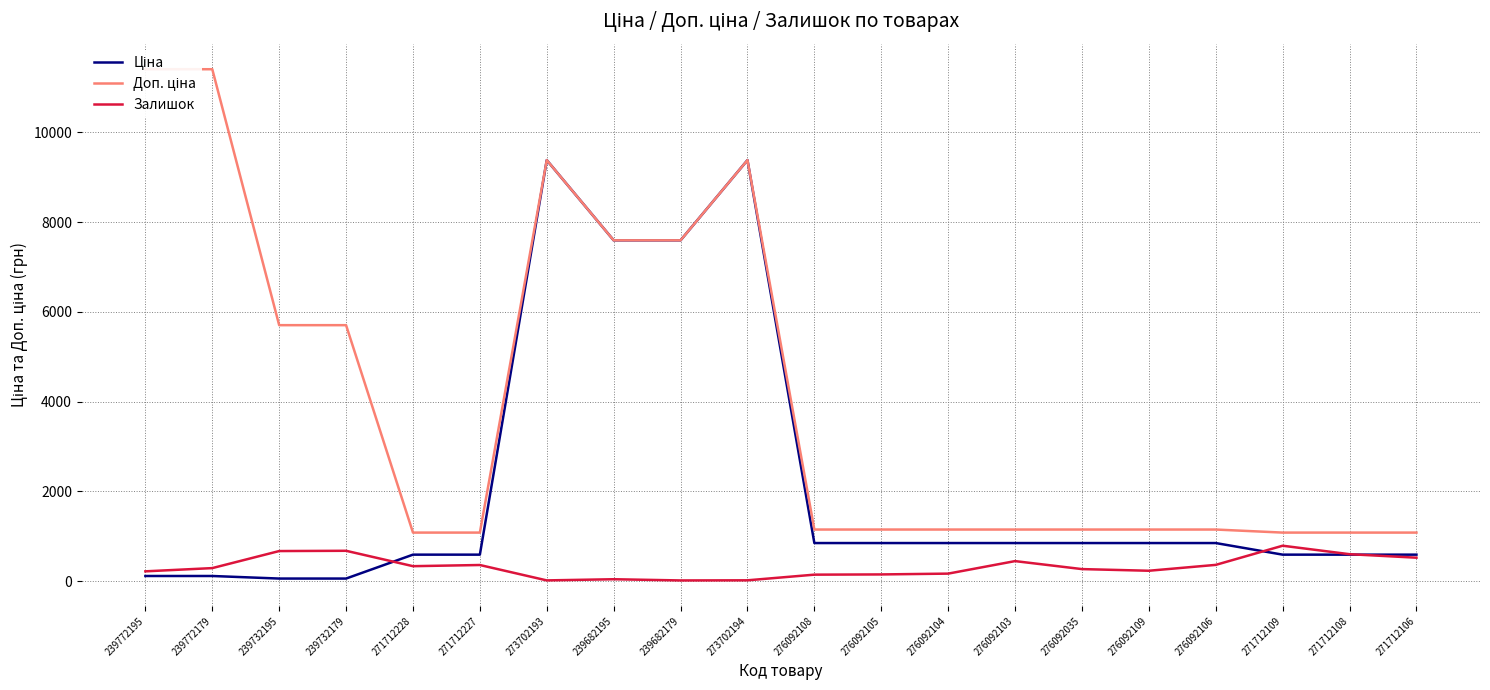

True or false: Ціна and Доп. ціна cross at least once.

False